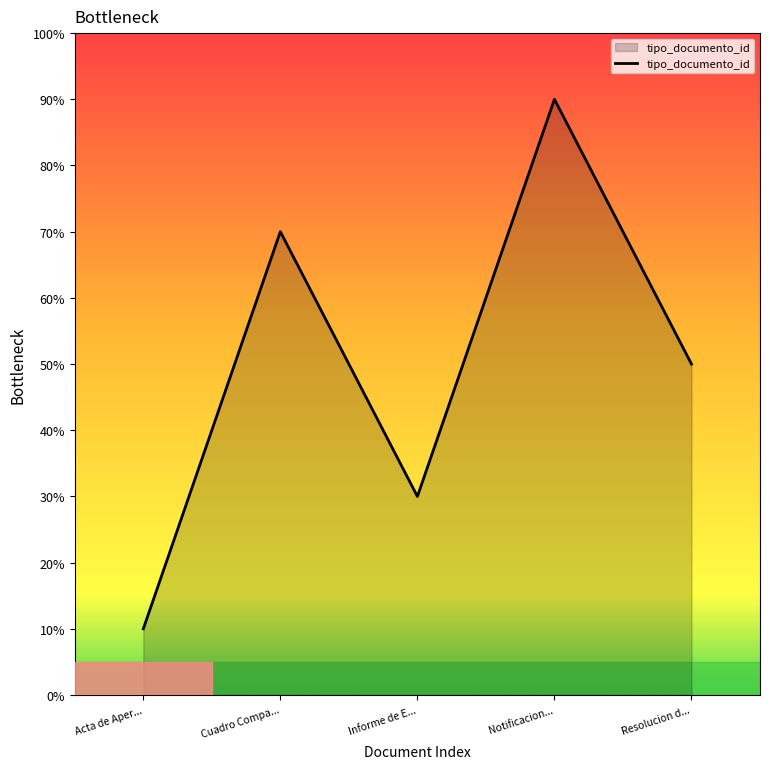

True or false: there are more than 2 points higher than both neighbors.

False